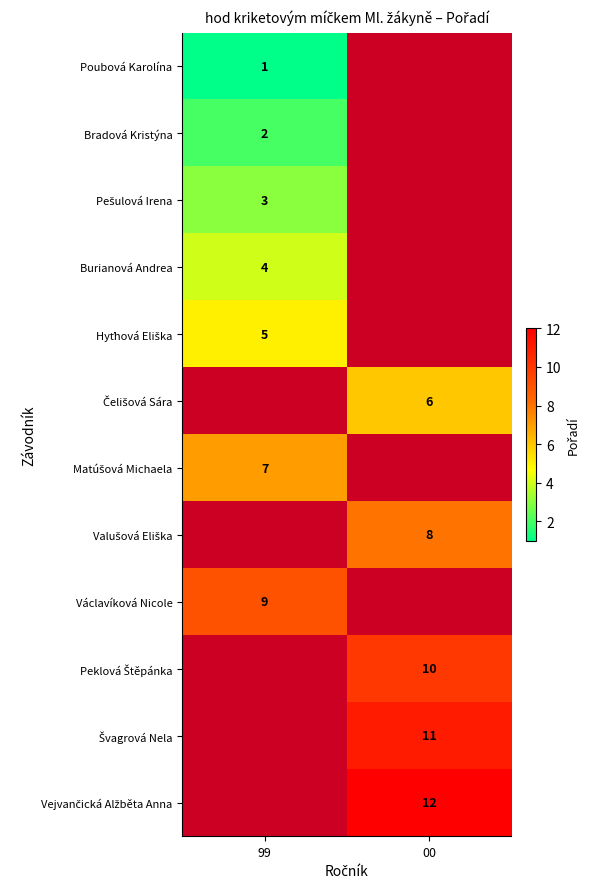

True or false: Bradová Kristýna has a value of 3 at 99.

False